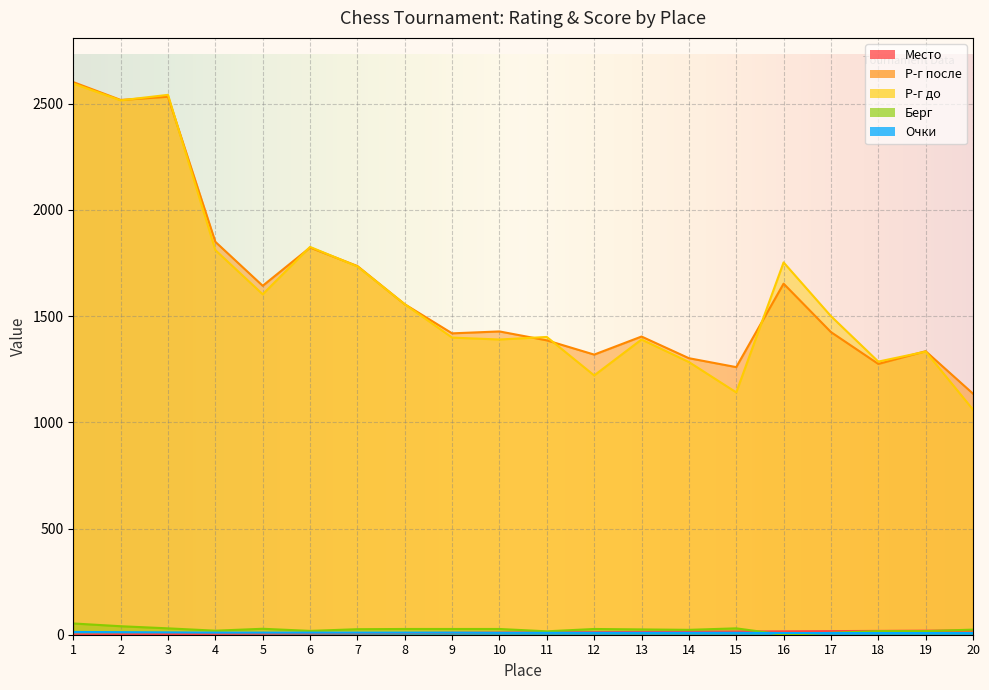

True or false: Место and Р-г после intersect in this chart.

False